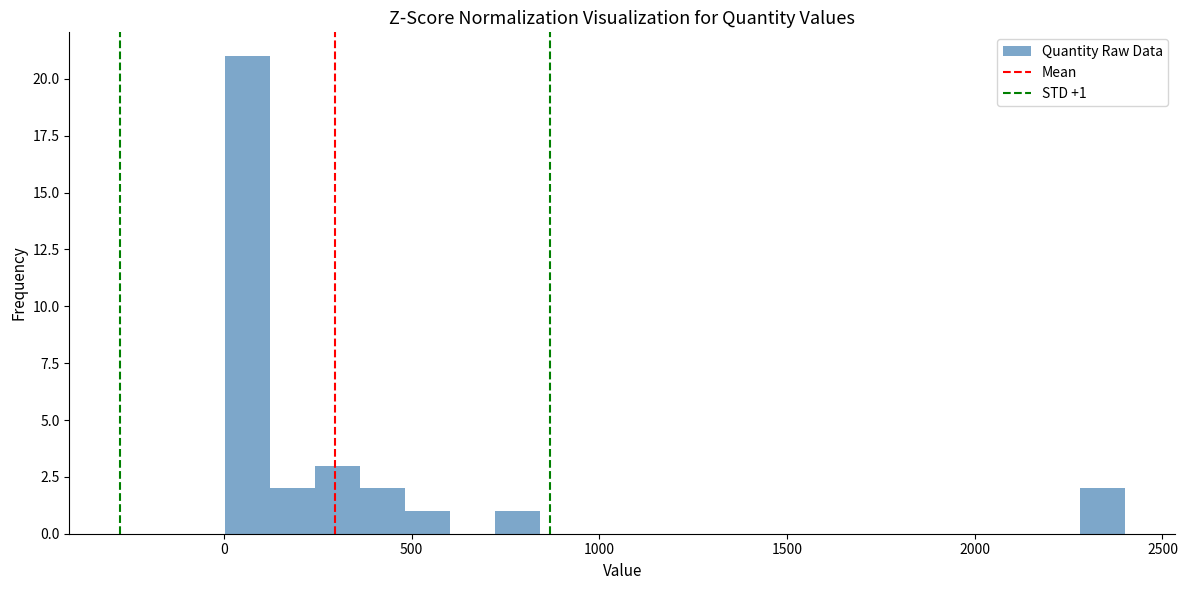

Read against the x-axis, roughly where is the centre of the tallest bar?

50